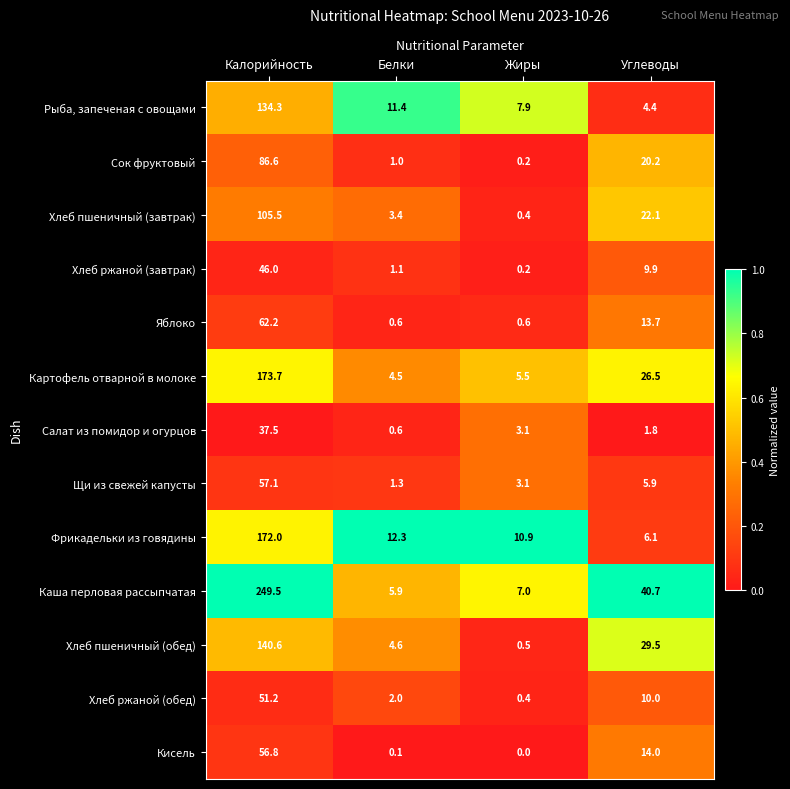

Which category has the highest value across all series?

Калорийность